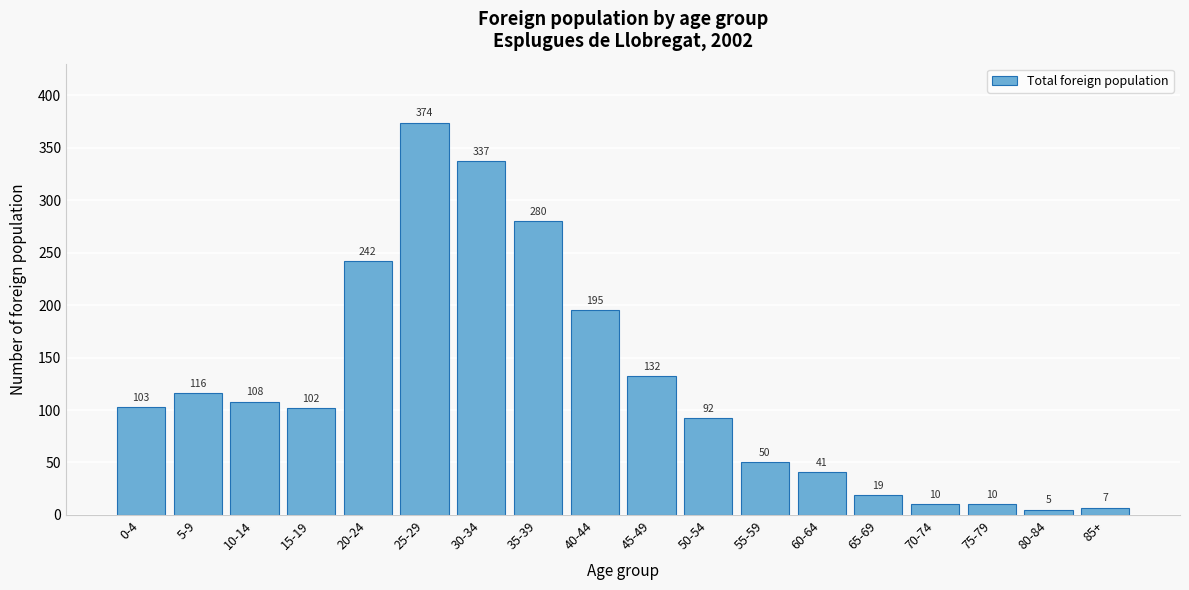

Reading left to right, transcribe all the data shown in this chart.

103	116	108	102	242	374	337	280	195	132	92	50	41	19	10	10	5	7